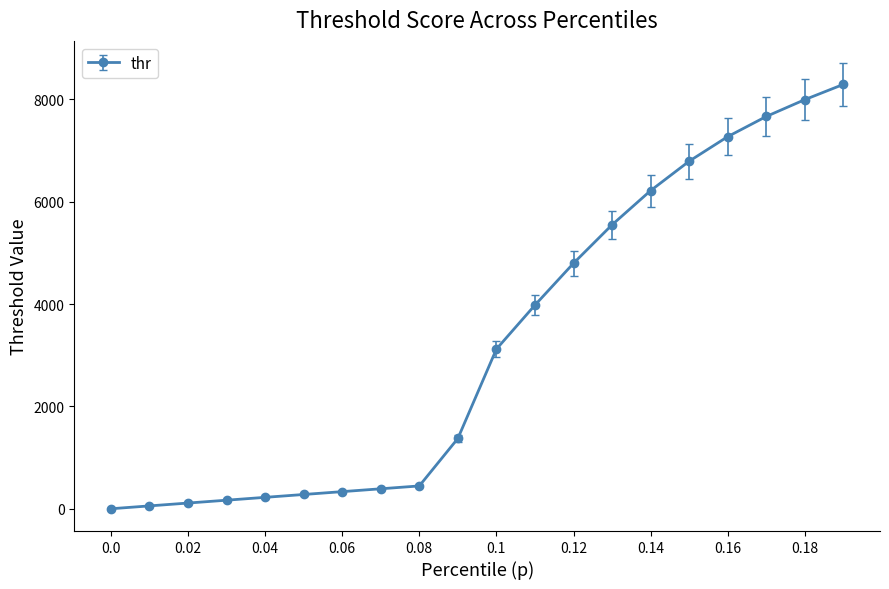

Is this an area chart (filled region under the line)?

No